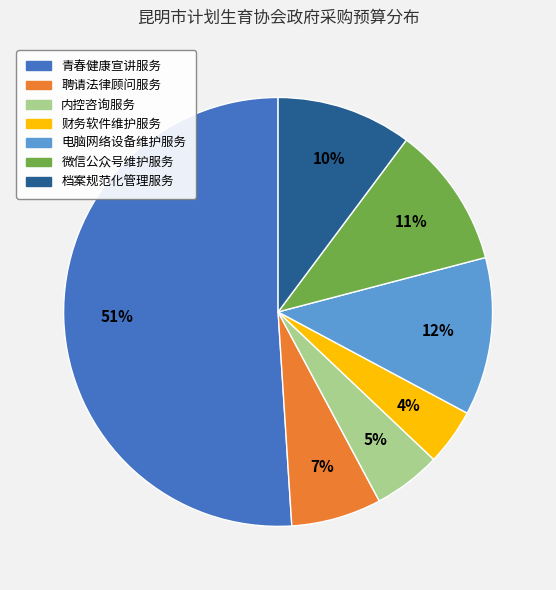

Which slice is the largest?

青春健康宣讲服务